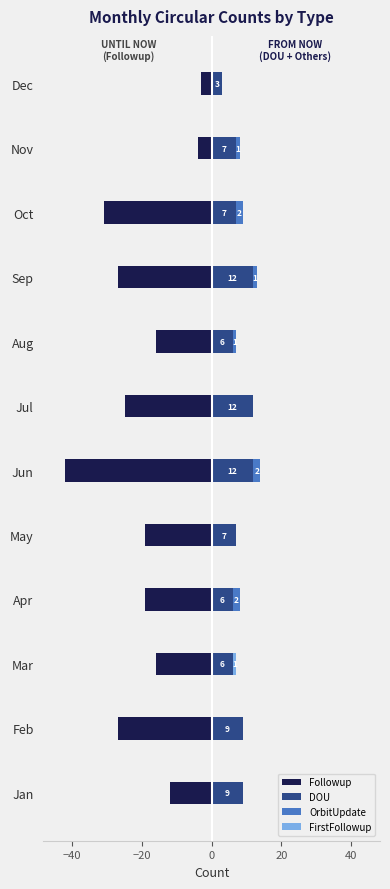

List the series in order of their peak value, lowest first.

Followup, FirstFollowup, OrbitUpdate, DOU